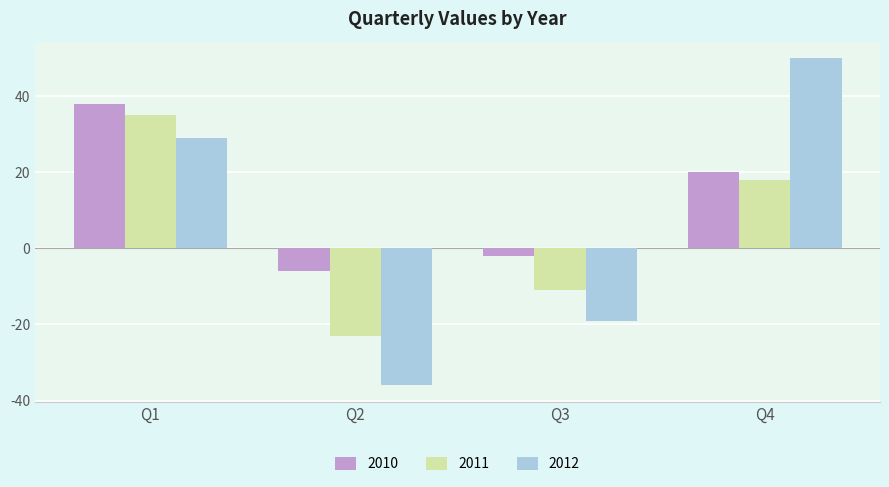

What are all the series names shown in the legend?

2010, 2011, 2012